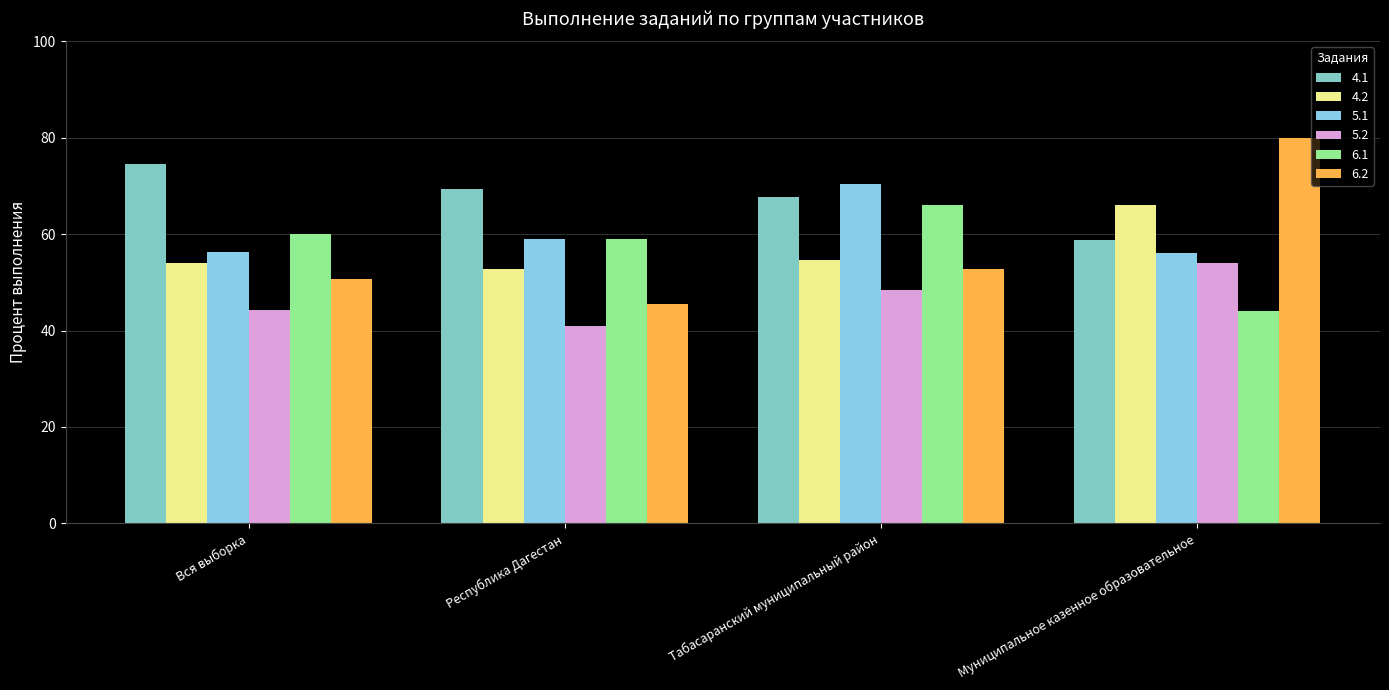

How many bars are there in each group?

6